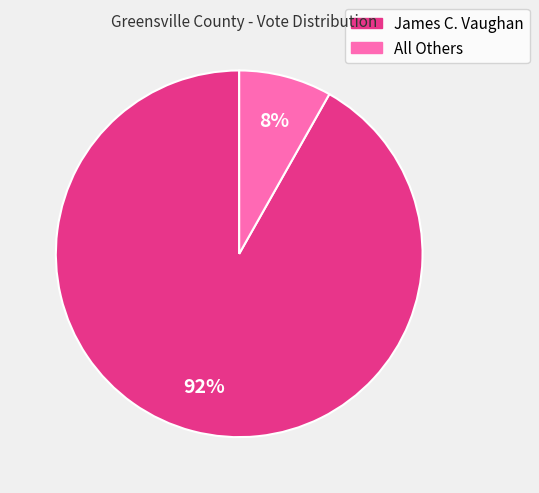

What percentage is the All Others slice, to the nearest percent?

8%